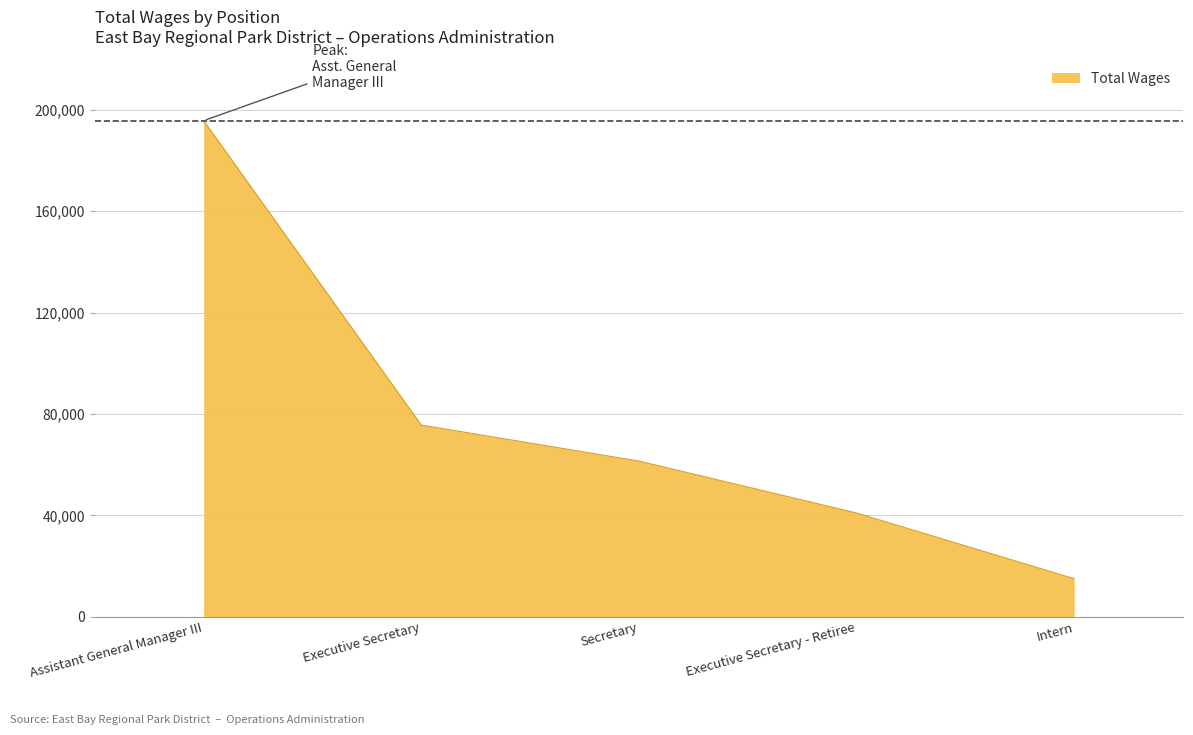

The chart shows a value of 104581 at Secretary. True or false?

False